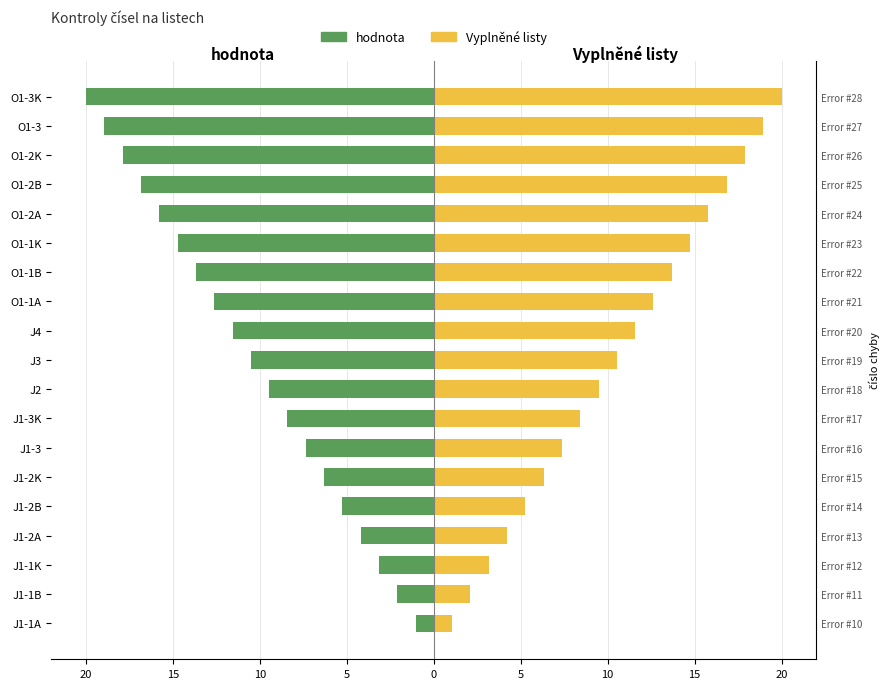

Which series changed the most between 15 and 10?

hodnota